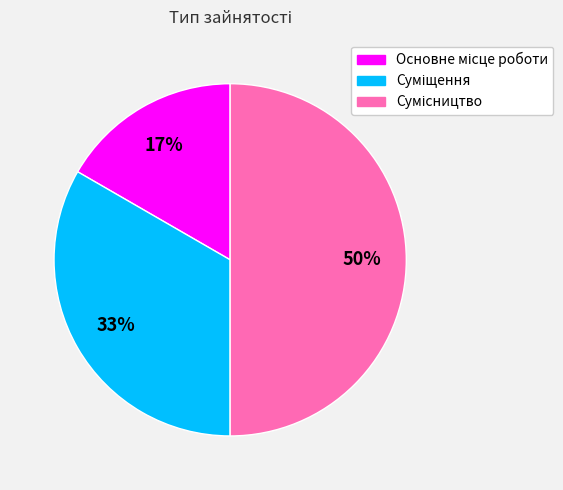

To the nearest percent, what is the average slice percentage?

33%